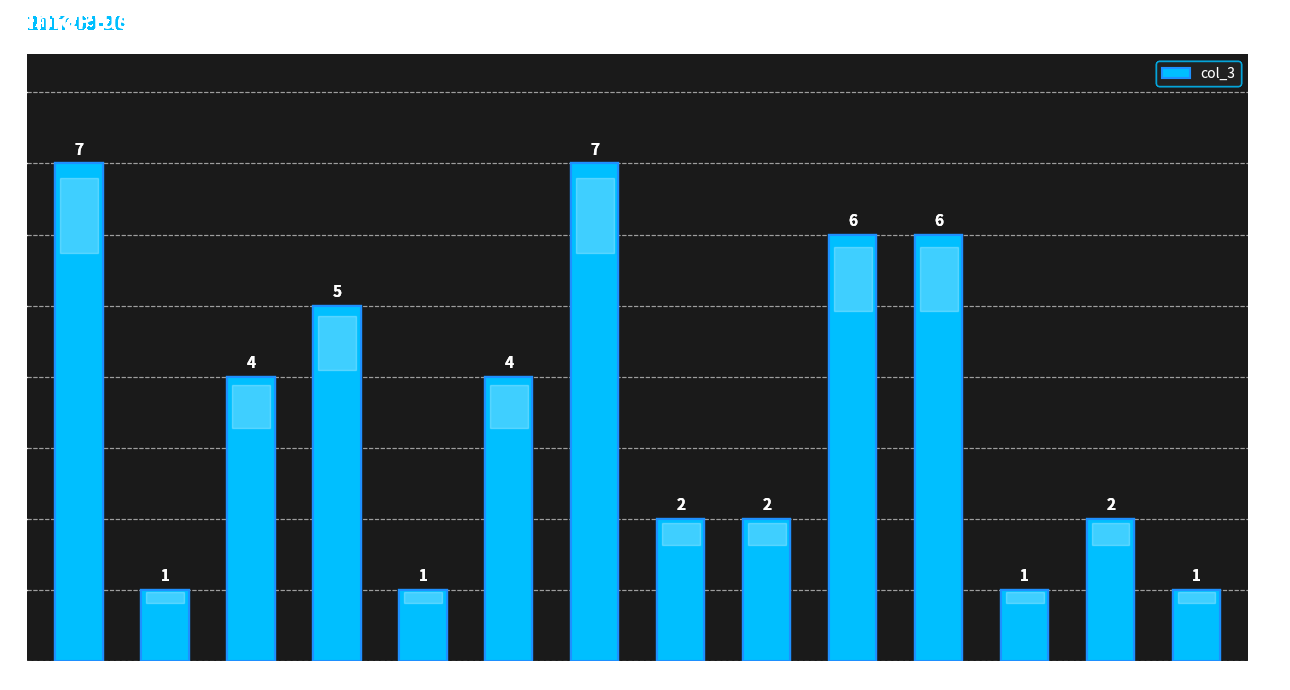

At which label does the data first exceed 4?

04:00